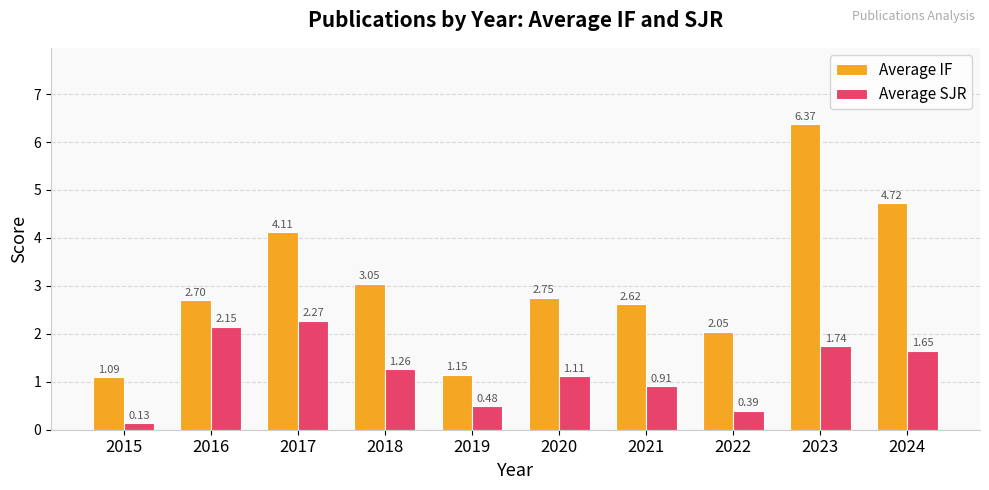

What is the value of the Average IF bar at the 10th from the left?

4.7